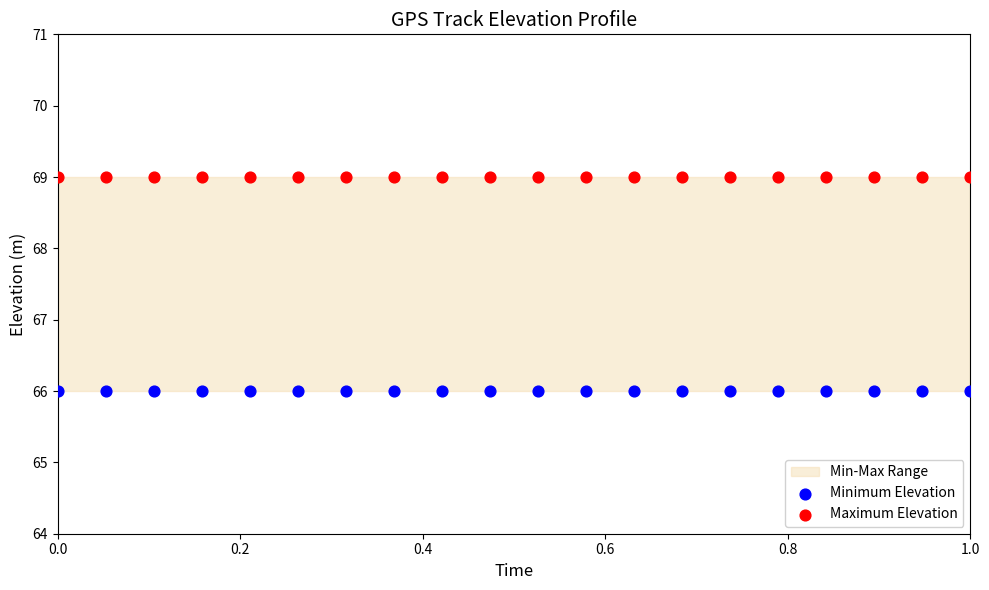

Which series reaches the maximum Y coordinate?

Maximum Elevation